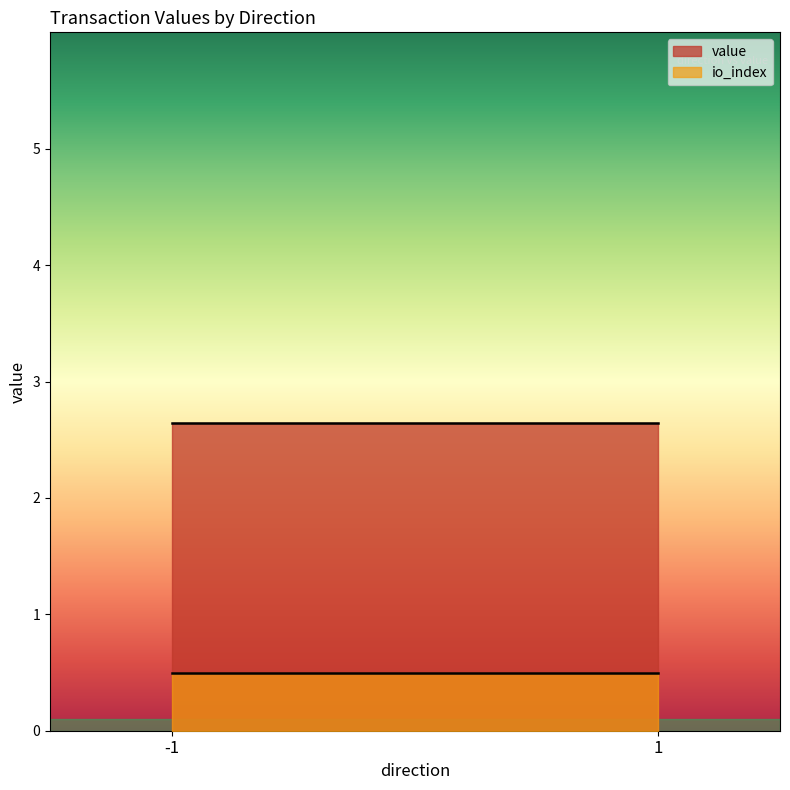

Does the chart display data point markers on the line(s)?

No